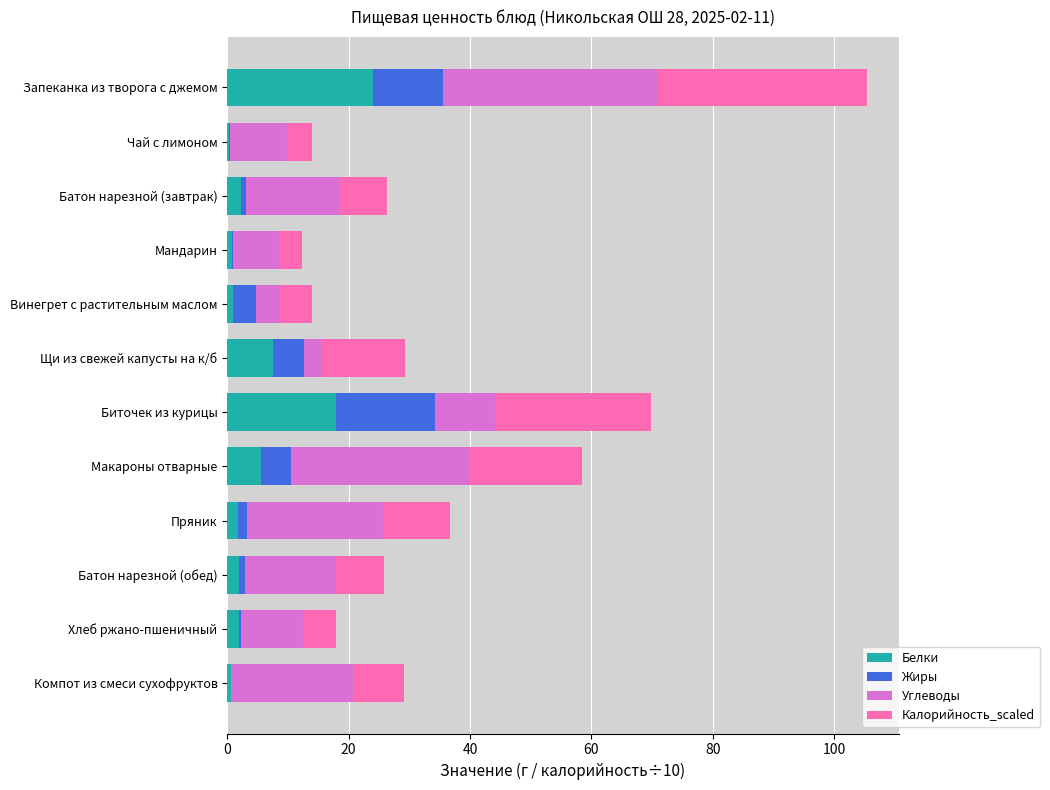

What is the total value across all series at Щи из свежей капусты на к/б?

29.2